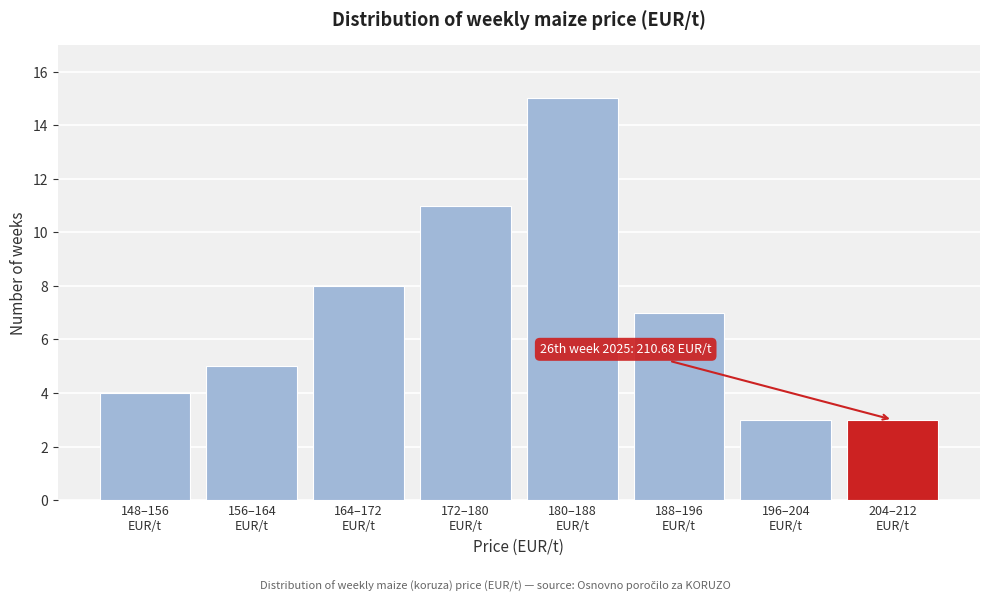

Reading right to left, extract all data points from this chart.

3	3	7	15	11	8	5	4